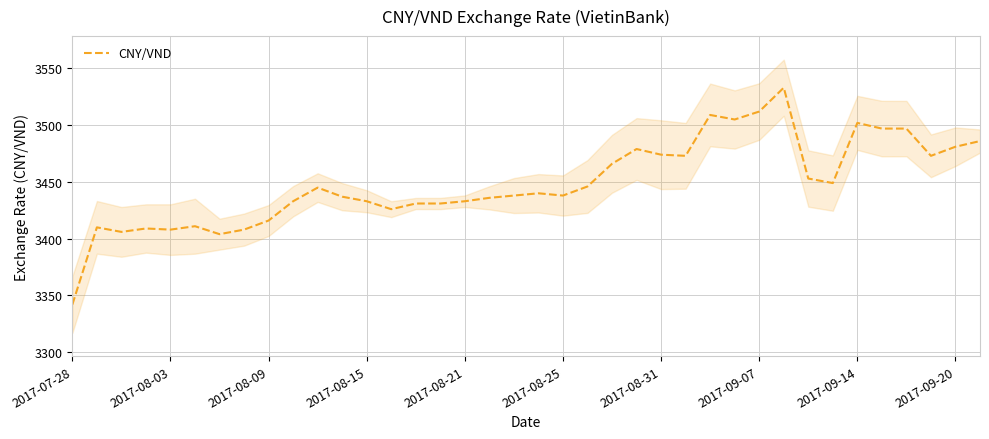

True or false: CNY/VND has a value of 4438 at 2017-07-28.

False